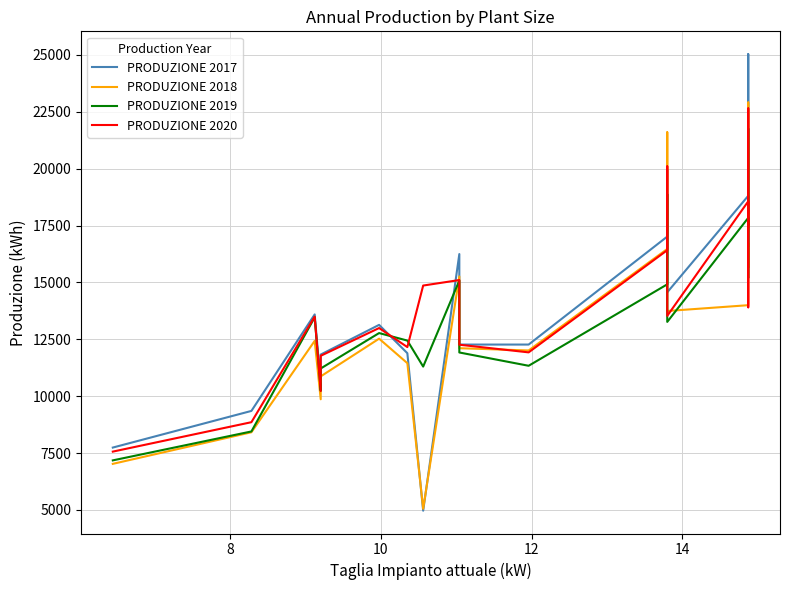

What is the highest value of the PRODUZIONE 2017 series?

25029